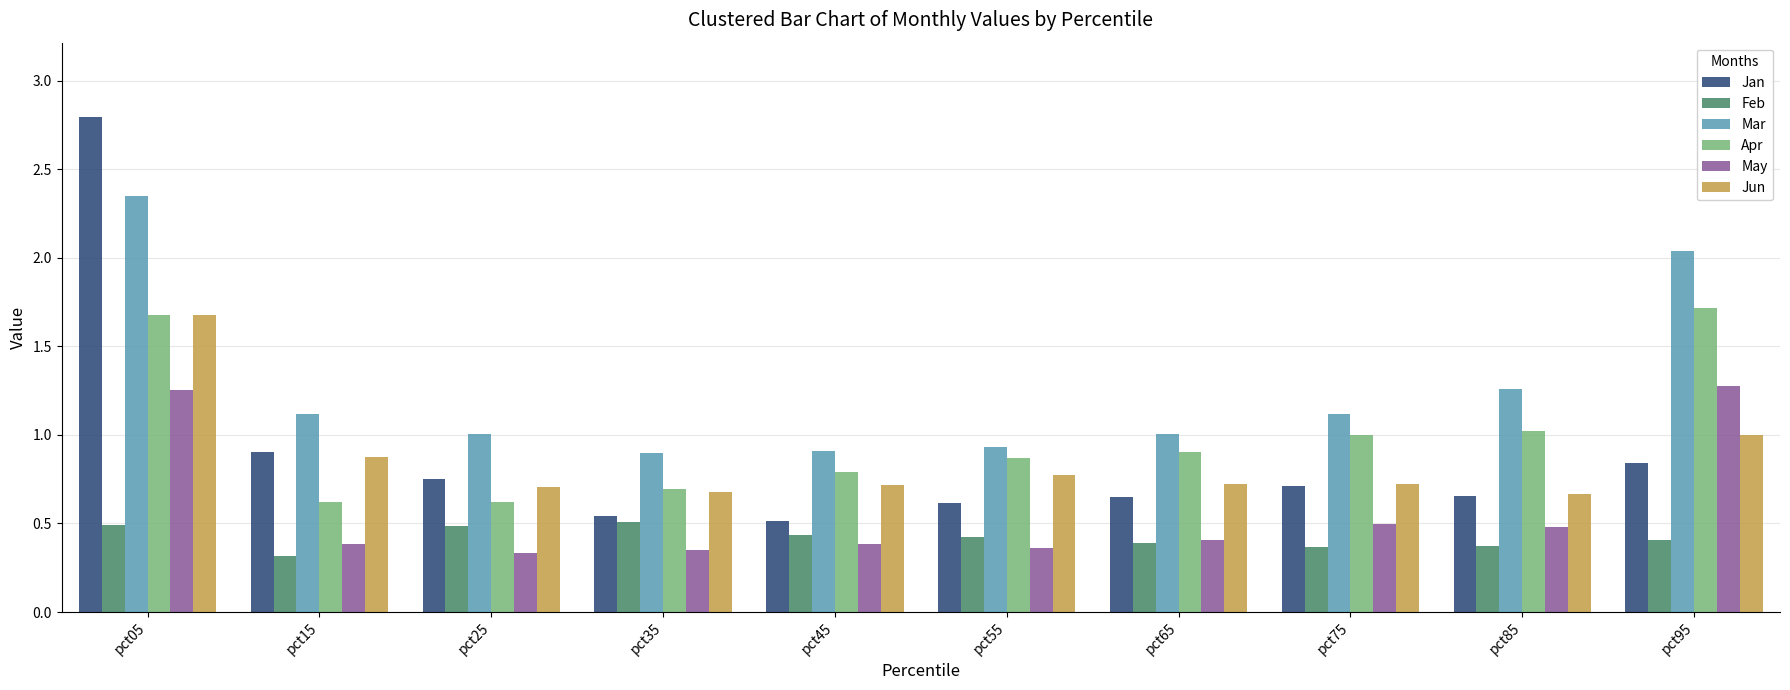

Read the Apr value at pct05.

1.7